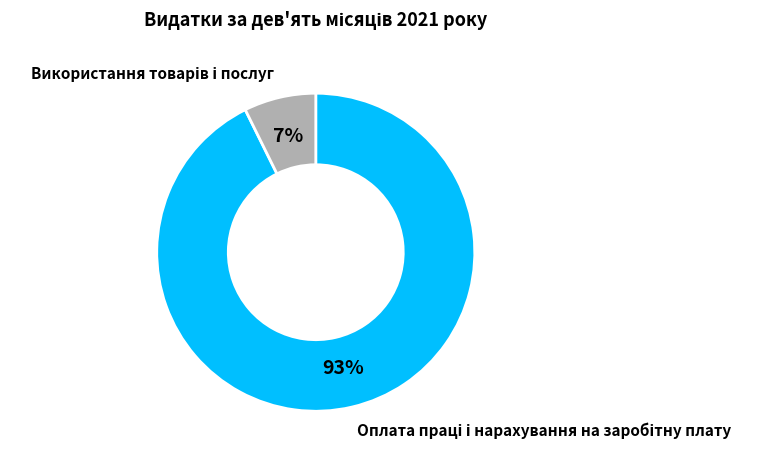

Does any single category account for the majority?

Yes